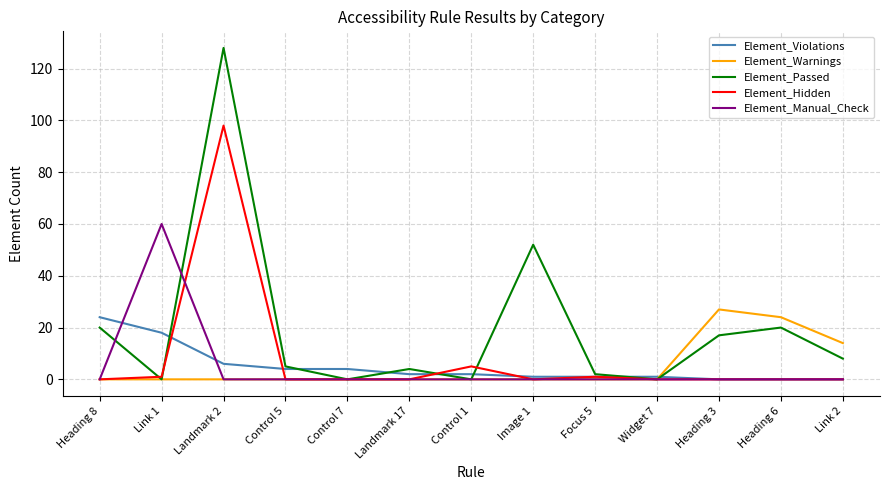

How many categories are shown in the chart?

13